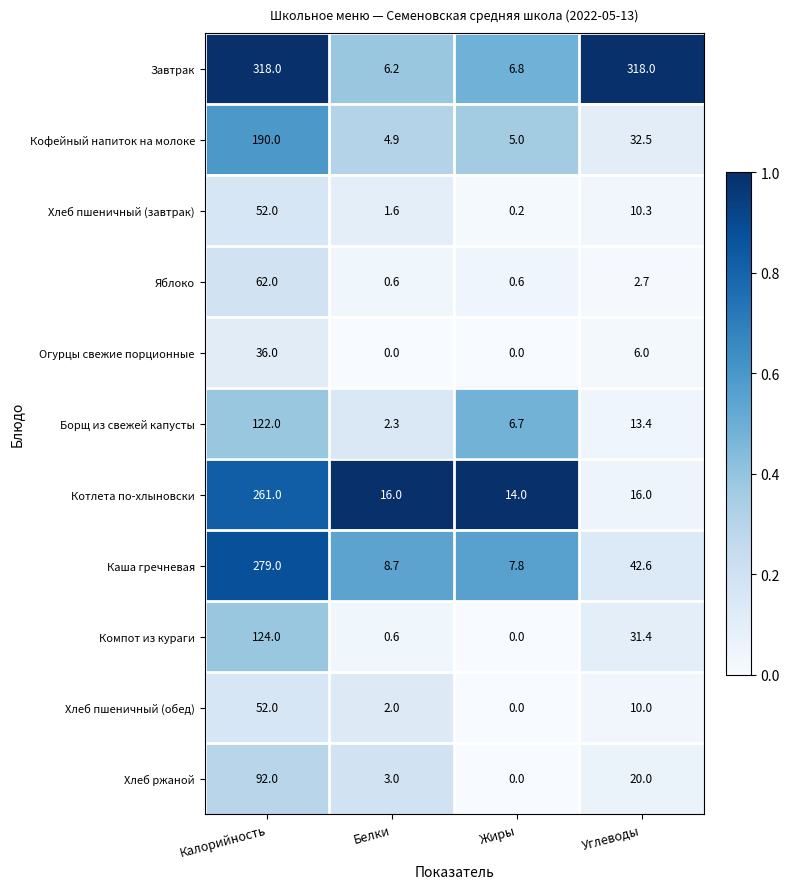

Is the value of Хлеб ржаной at Жиры greater than the value of Хлеб пшеничный (обед) at Углеводы?

No